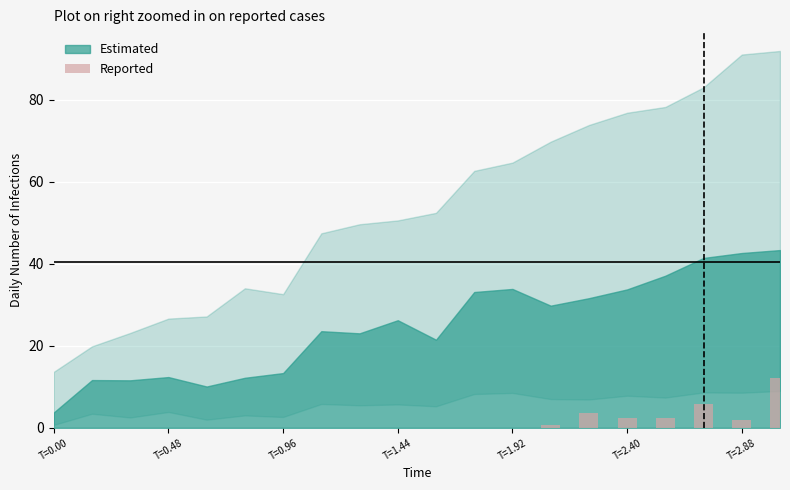

What is the sum of all values?

28.5